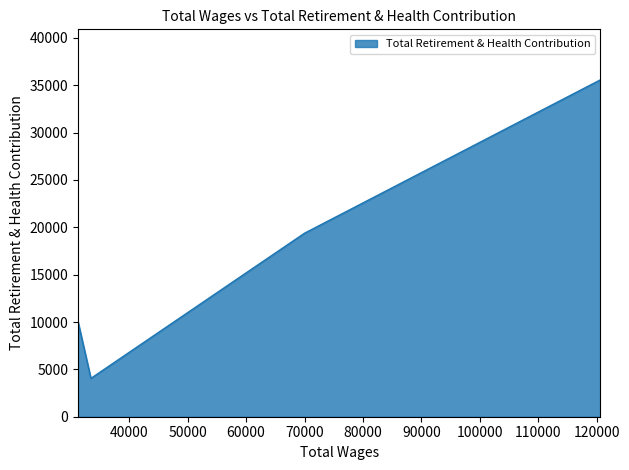

Reading right to left, list all the values displayed in this chart.

31221.0=10024	33426.0=4052	69984.0=19375	120647.0=35574